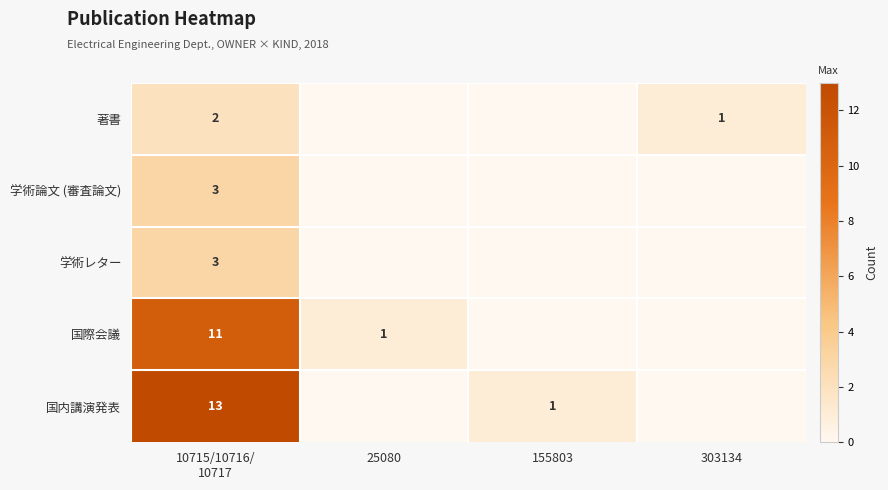

Is the value of 著書 at 303134 greater than the value of 国際会議 at 25080?

No